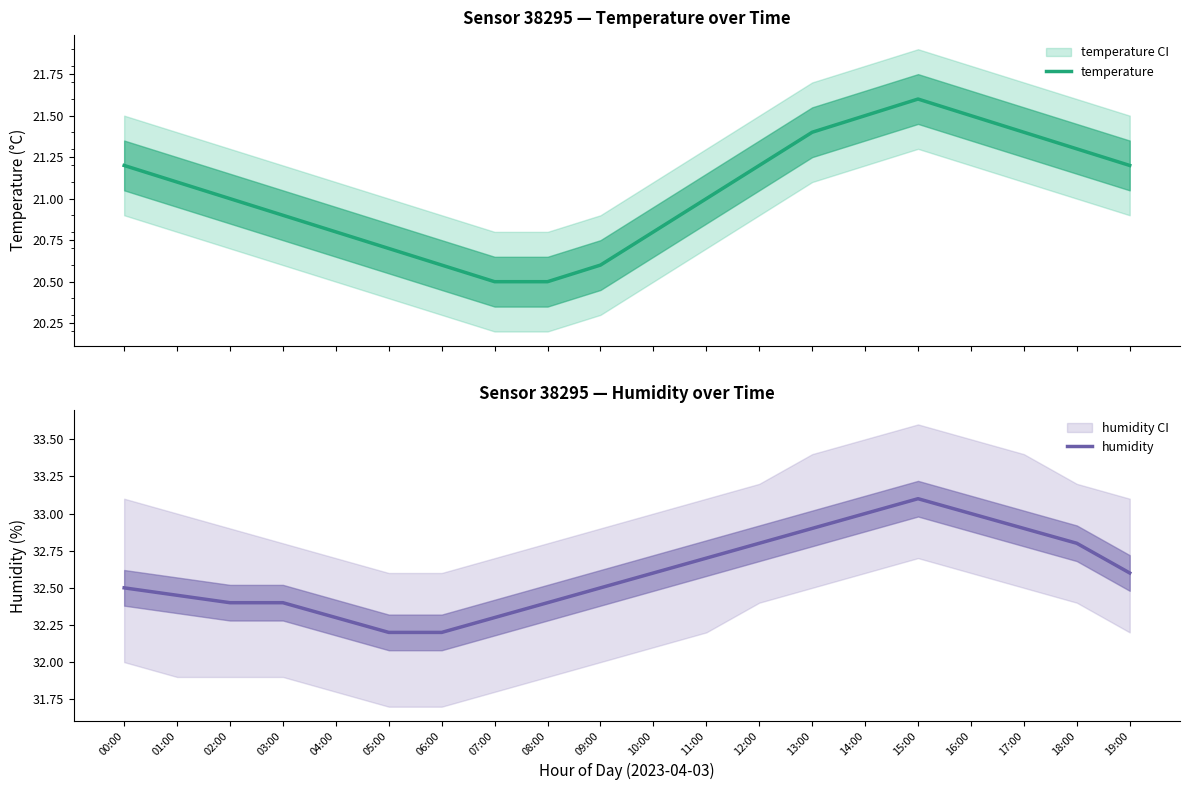

What is the difference between the highest and lowest values at 08:00?

11.9